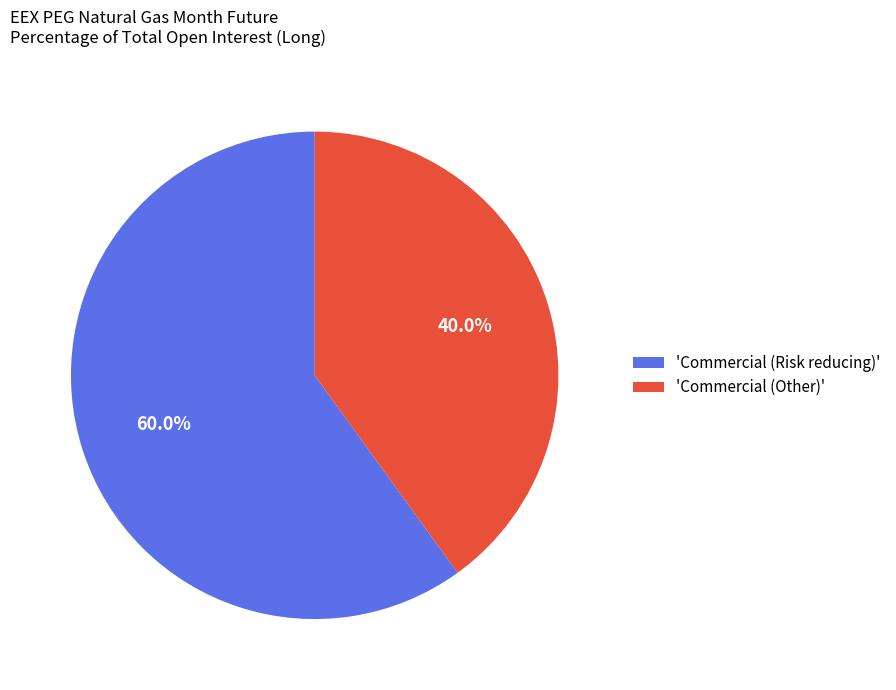

Rank the categories by value from lowest to highest.

'Commercial (Other)', 'Commercial (Risk reducing)'